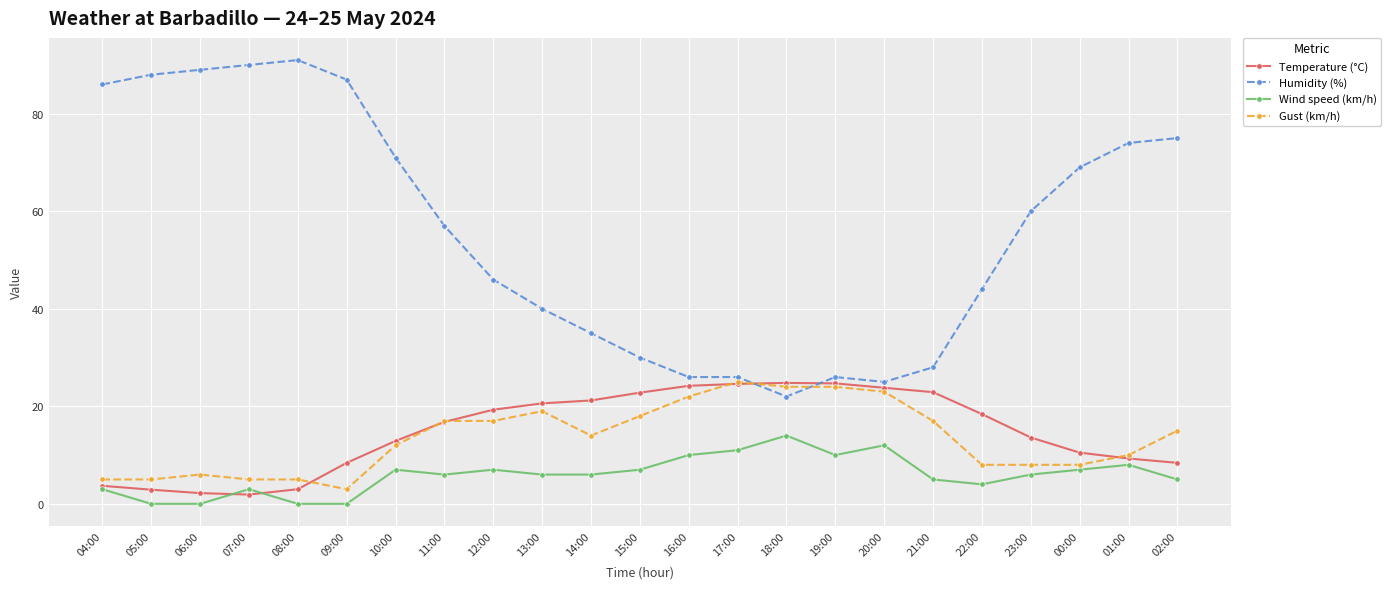

Count the number of data series in this chart.

4